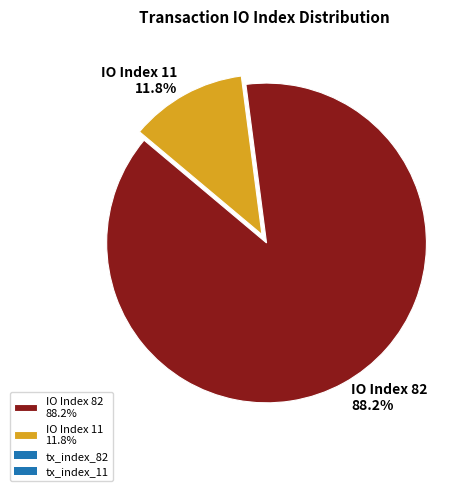

What is the ratio of the value at IO Index 82 88.2% to the value at IO Index 11 11.8%?

7.5